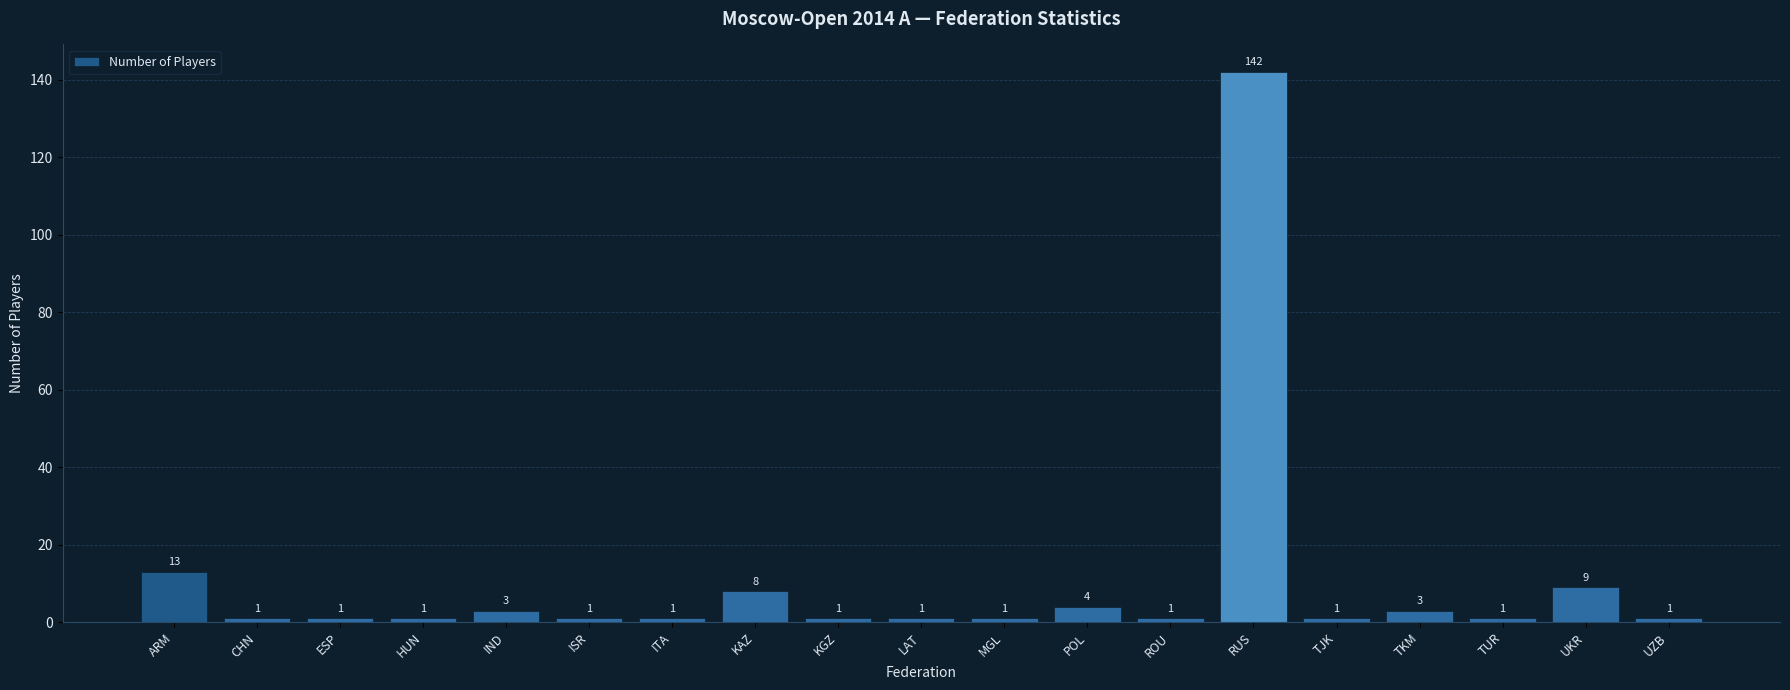

What is the maximum value shown in the chart?

142